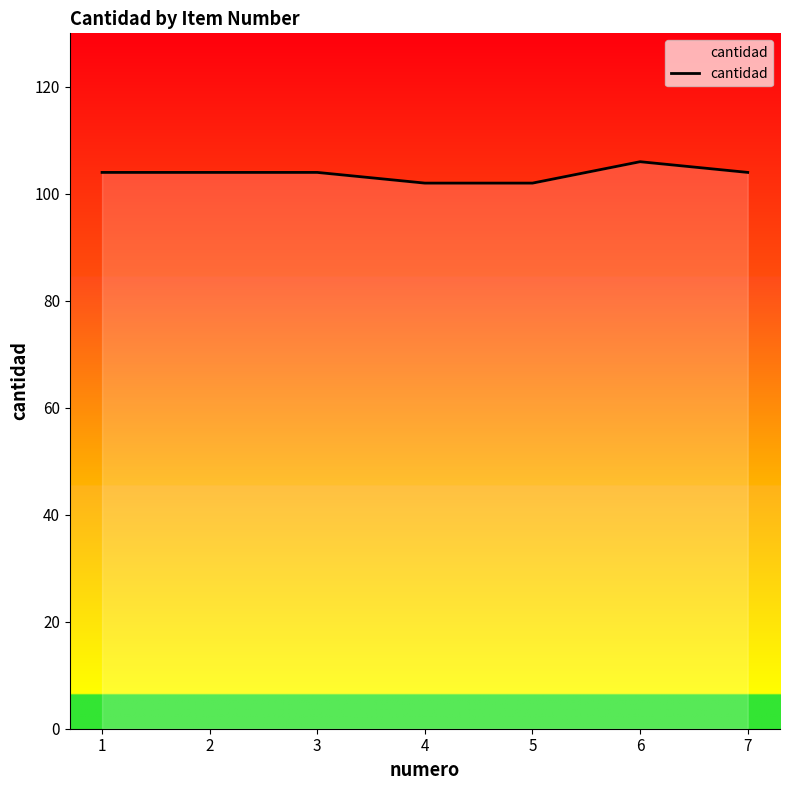

What is the sum of the values at 3 and 4?

206